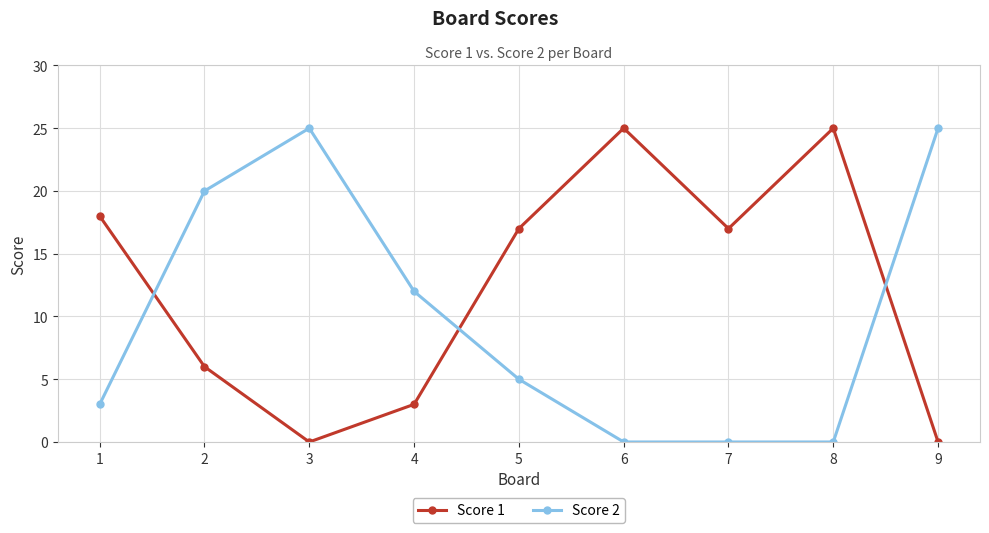

Reading left to right, extract all data points from this chart.

Score 1: 1=18	2=6	3=0	4=3	5=17	6=25	7=17	8=25	9=0
Score 2: 1=3	2=20	3=25	4=12	5=5	6=0	7=0	8=0	9=25